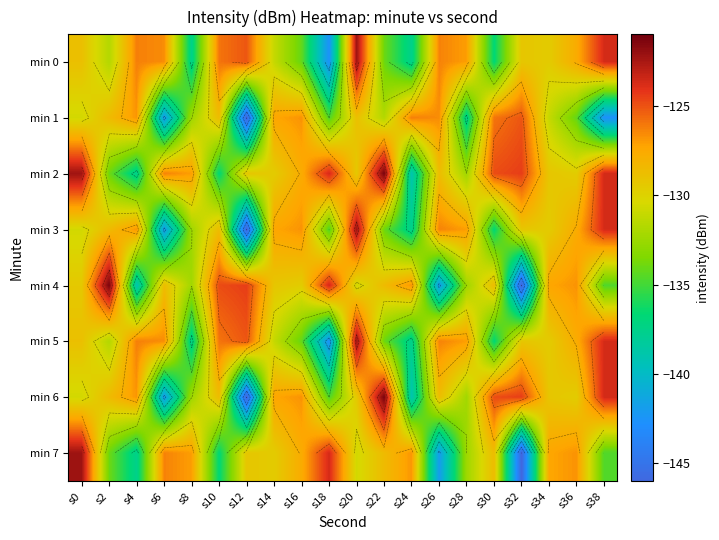

What is the spread (max minus min) of values at s34?

3.7